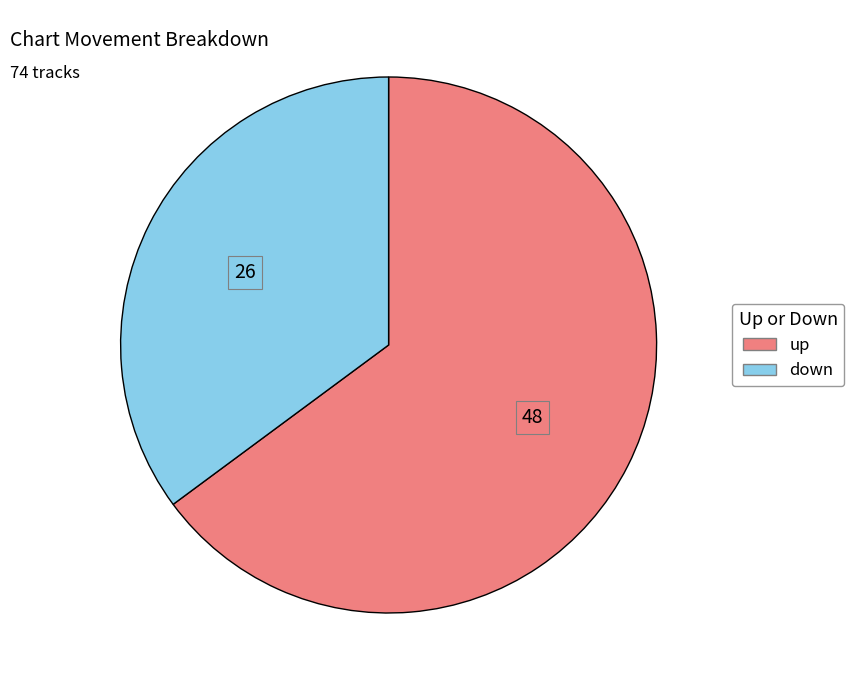

The down slice represents 35% of the pie. True or false?

True